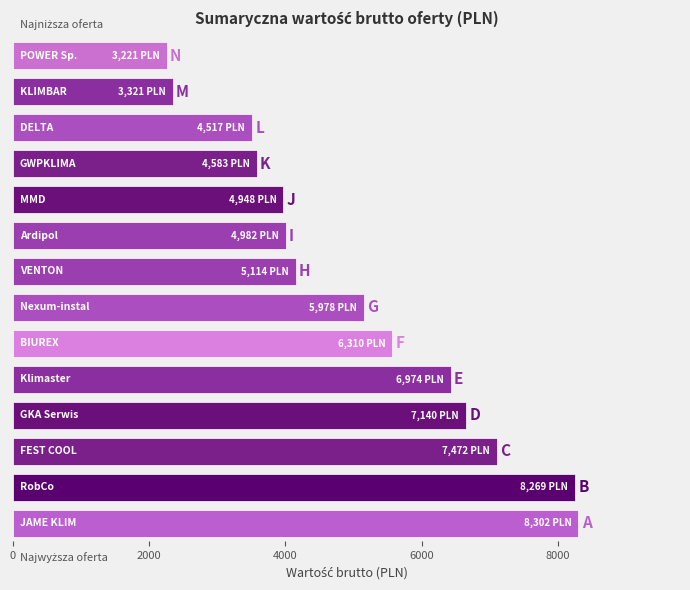

List the labels in order of value, largest first.

JAME KLIM, RobCo, FEST COOL, GKA Serwis, Klimaster, BIUREX, Nexum-instal, VENTON, Ardipol, MMD, GWPKLIMA, DELTA, KLIMBAR, POWER Sp.